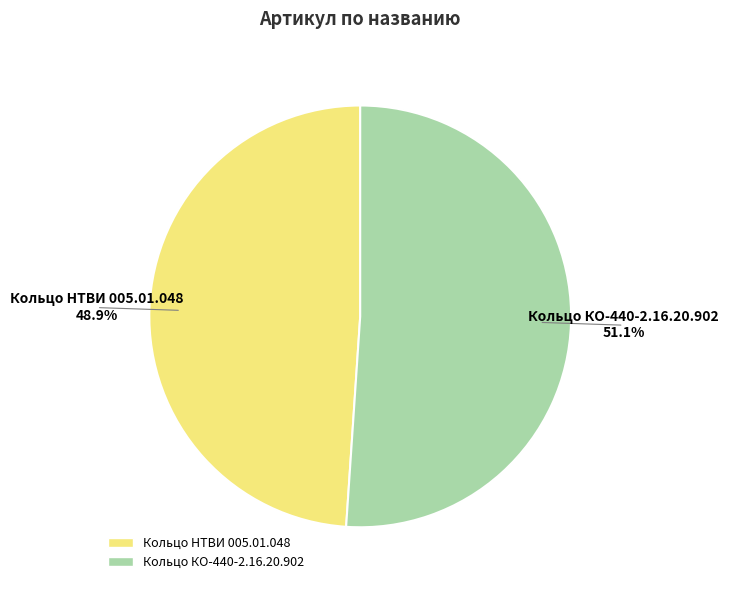

What portion of the pie excludes Кольцо НТВИ 005.01.048?

51.1%